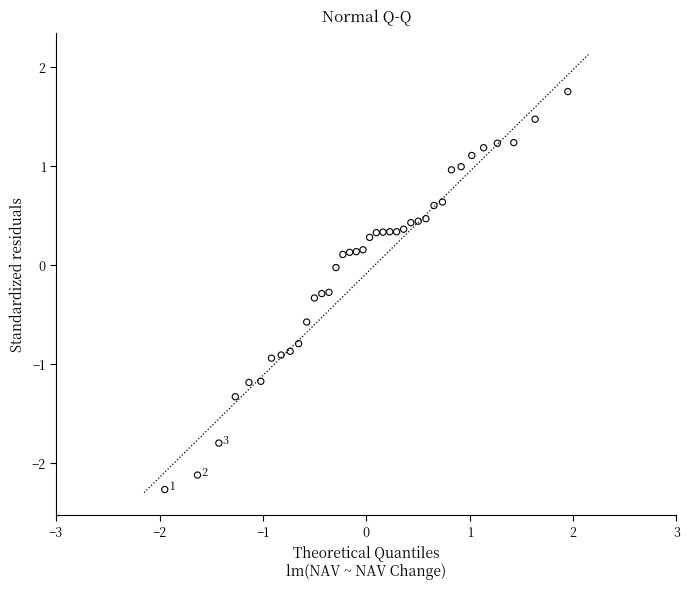

What is the range of X values (max minus min)?

3.9